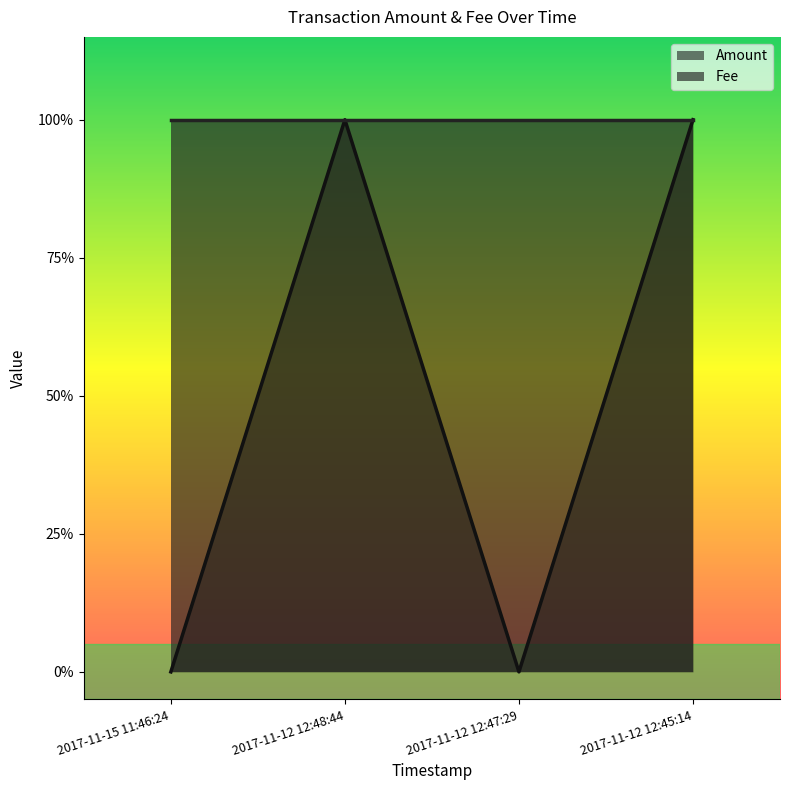

List the labels in order of value, largest first.

2017-11-12 12:48:44, 2017-11-12 12:45:14, 2017-11-15 11:46:24, 2017-11-12 12:47:29